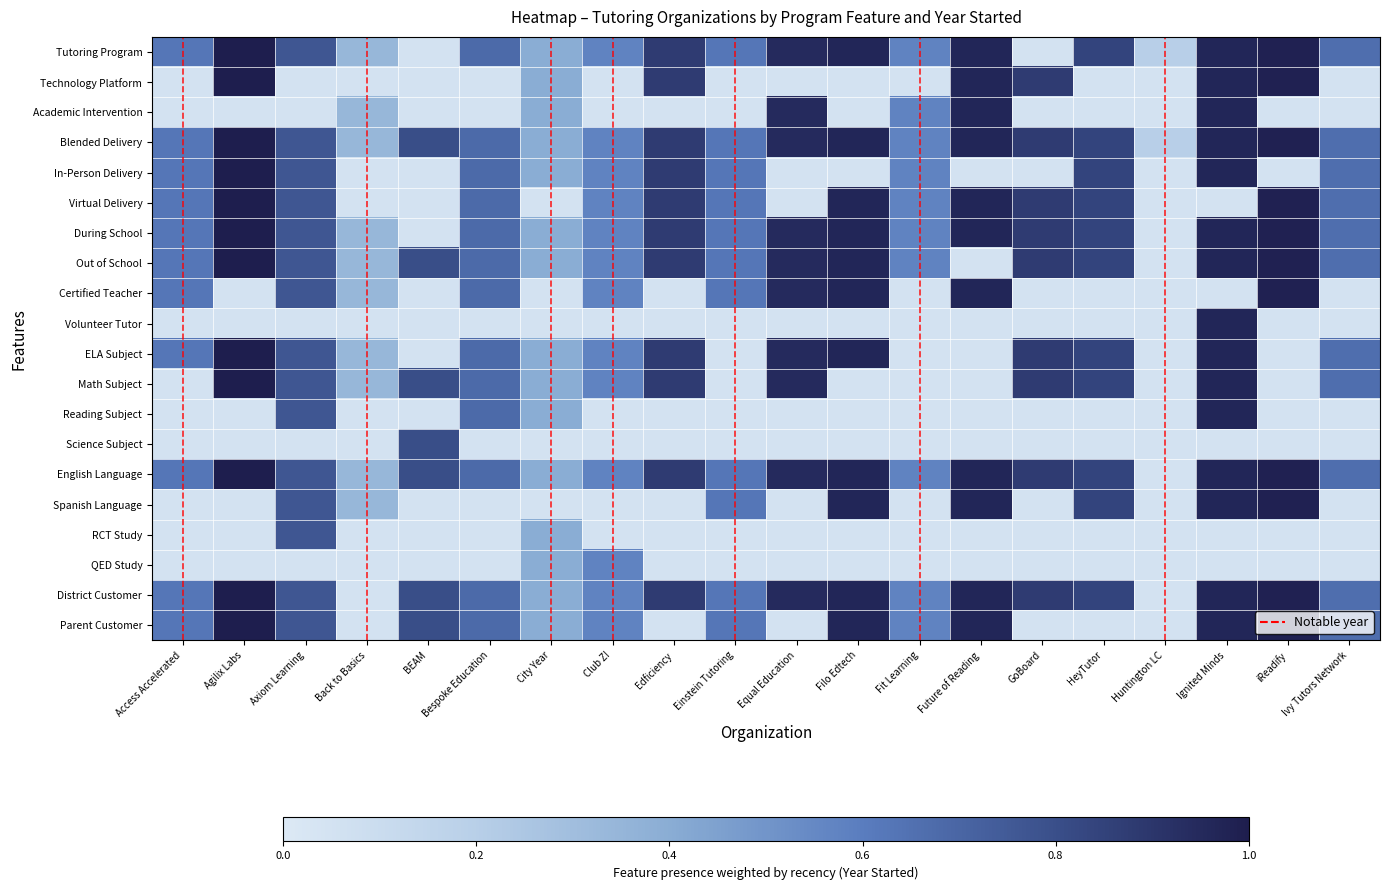

Which category has the highest value across all series?

Agilix Labs